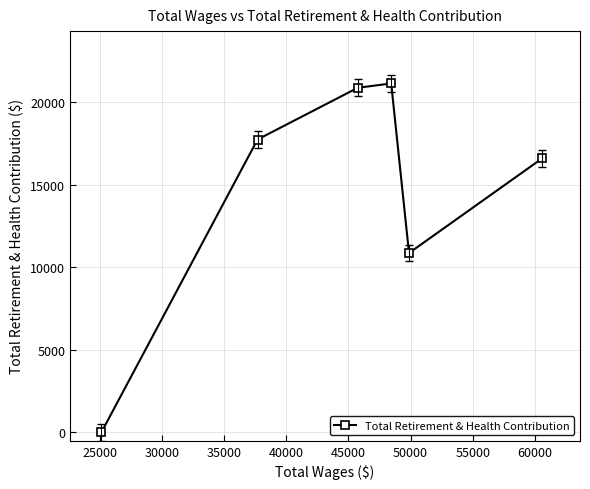

How many interior local peaks (higher than both neighbors) does the data have?

1